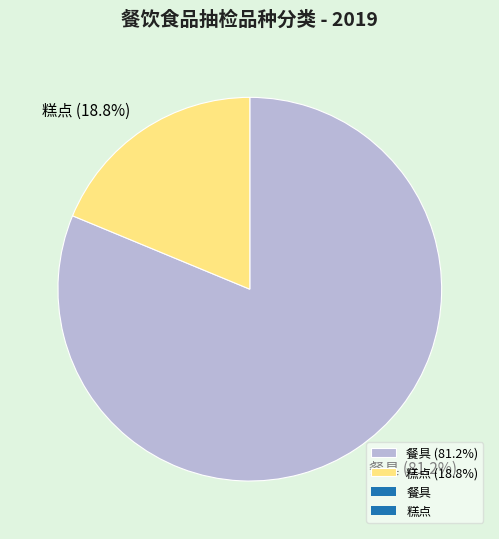

What is the largest slice in the pie chart?

餐具